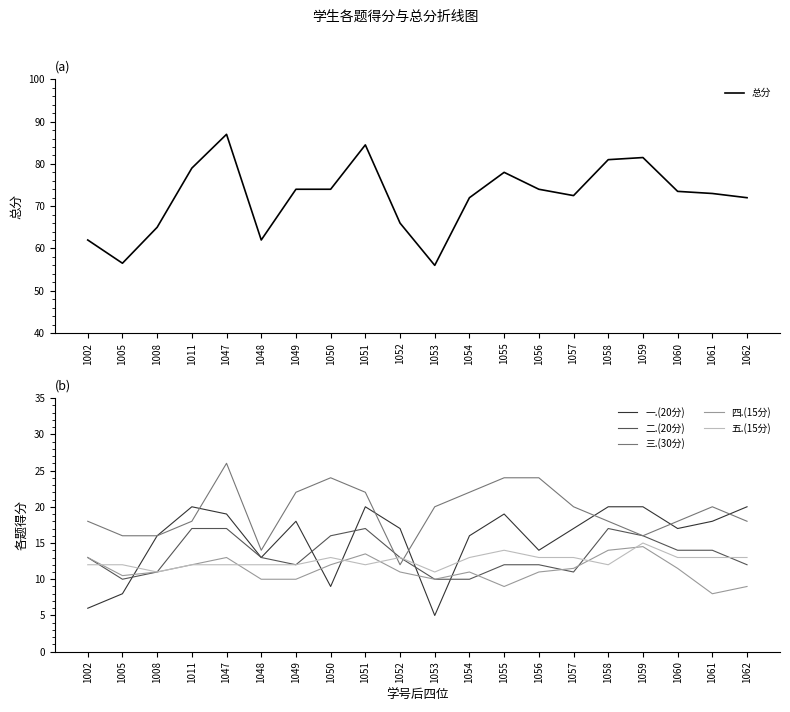

What is the average value of the 四.(15分) series?

11.3